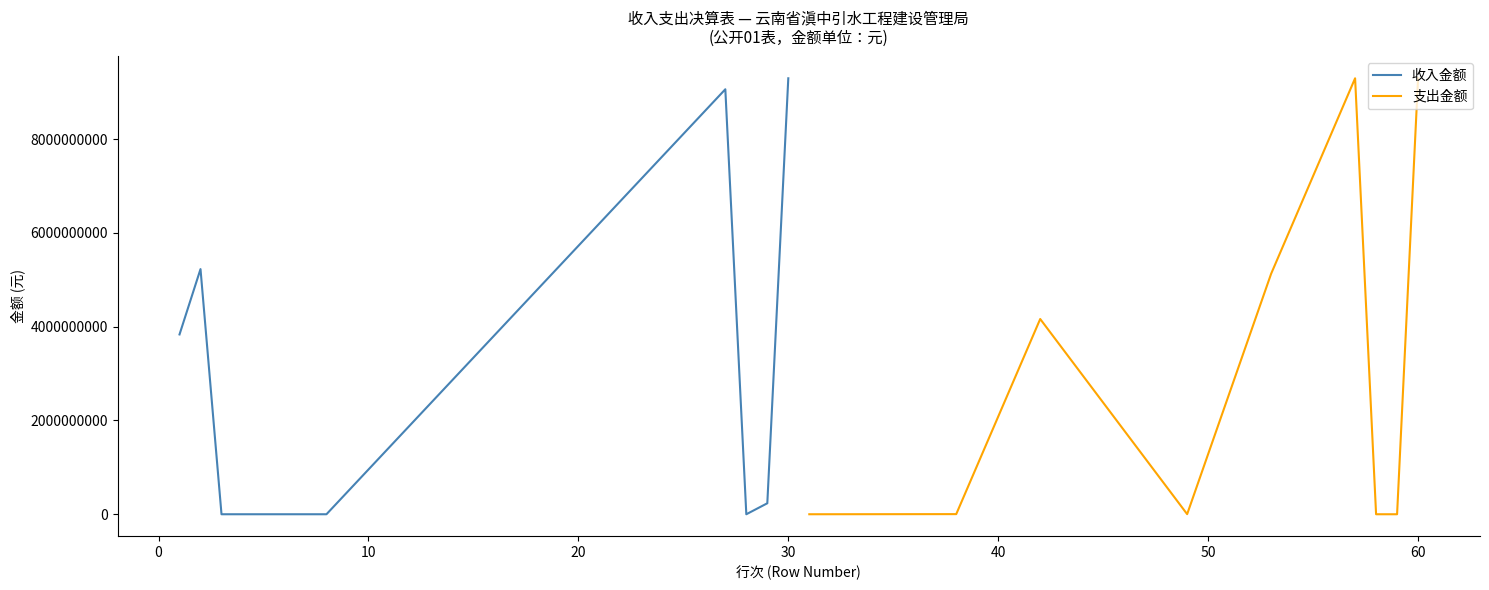

What is the maximum value for 收入金额?

9294665349.6